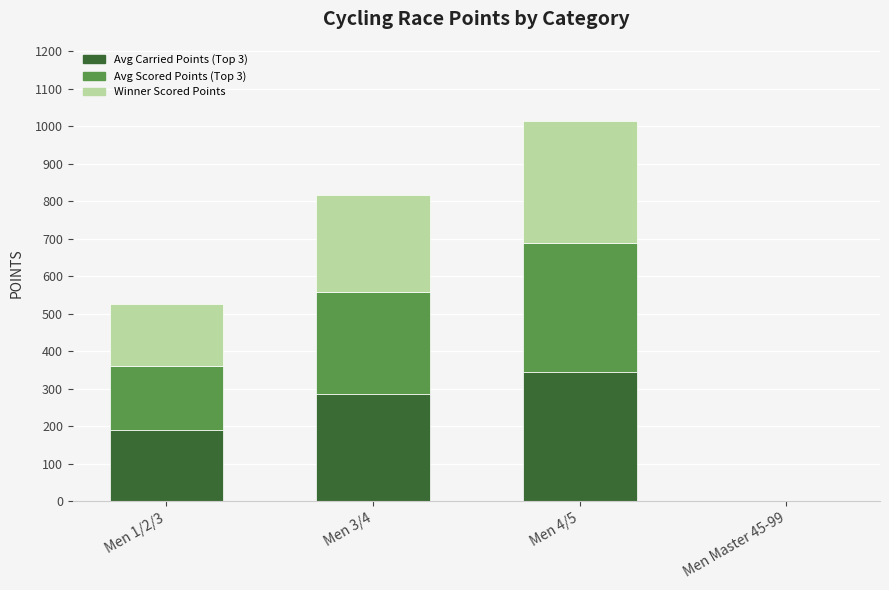

At which label does Avg Carried Points (Top 3) reach its peak?

Men 4/5